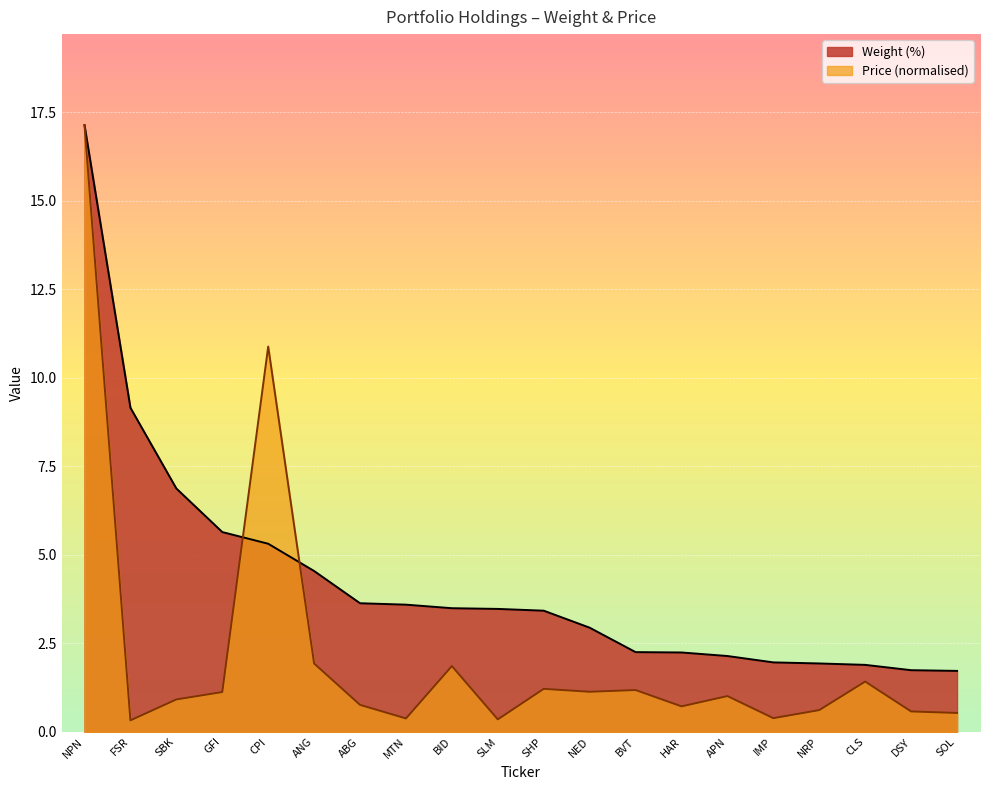

Which series ends up on top after the final intersection of Price and Weight (%)?

Weight (%)